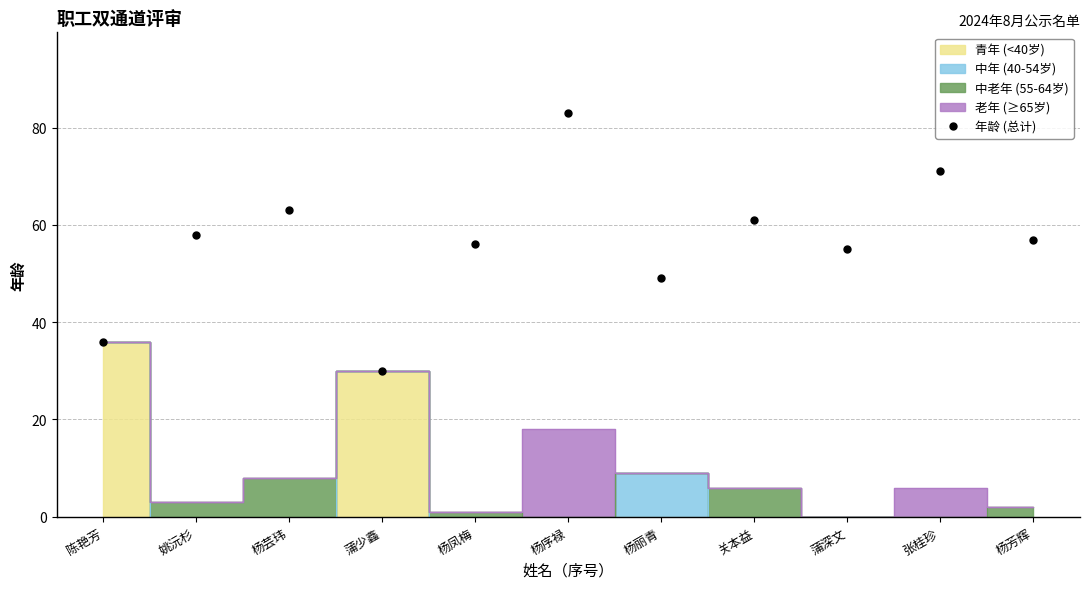

At which category does the chart reach its minimum across all series?

蒲少鑫